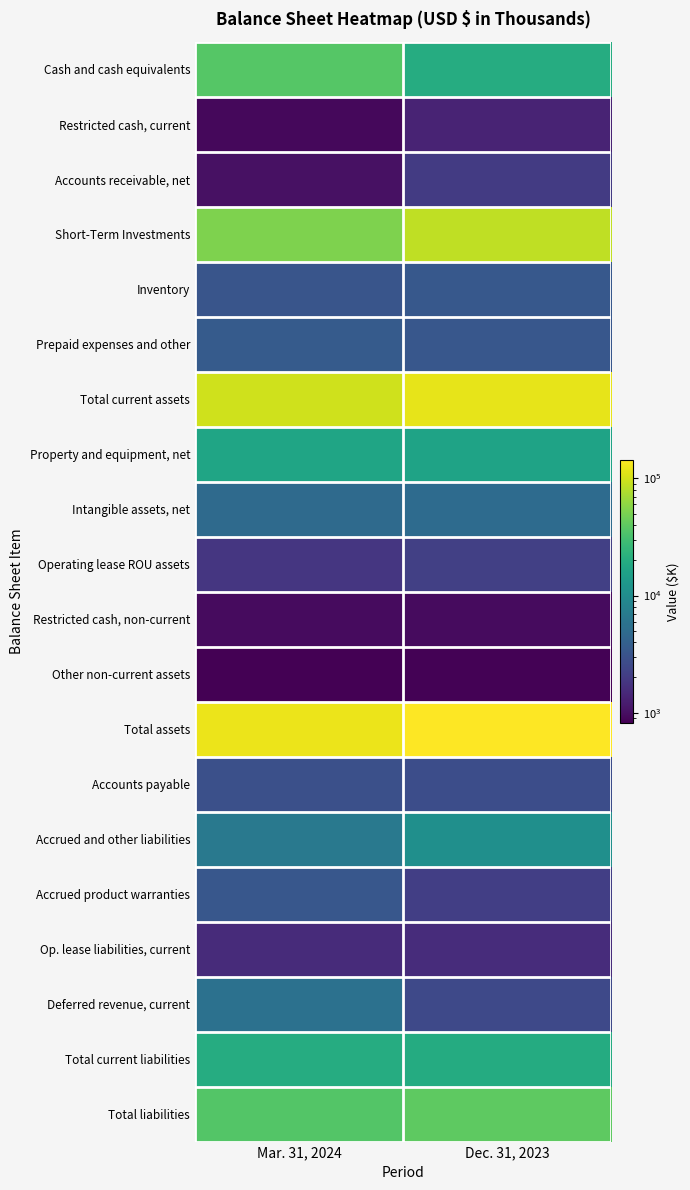

Which has a higher value, Dec. 31, 2023 or Mar. 31, 2024?

Mar. 31, 2024